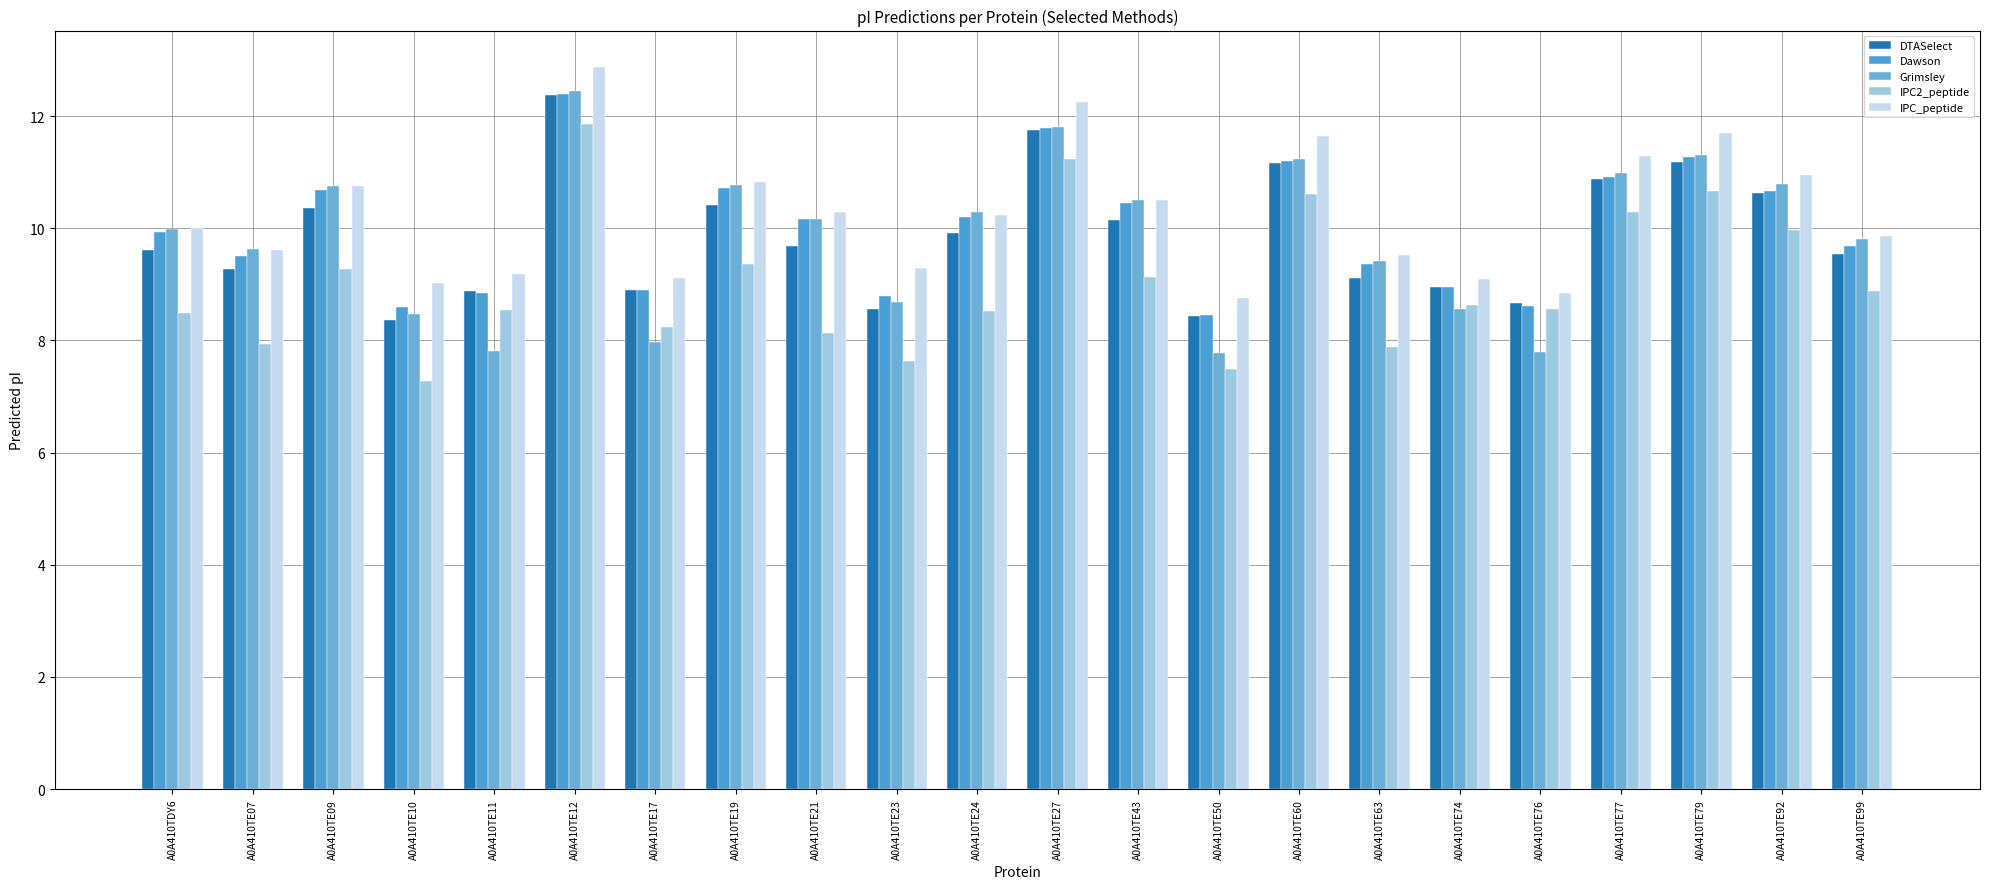

At which category is the sum across all series the highest?

A0A410TE12